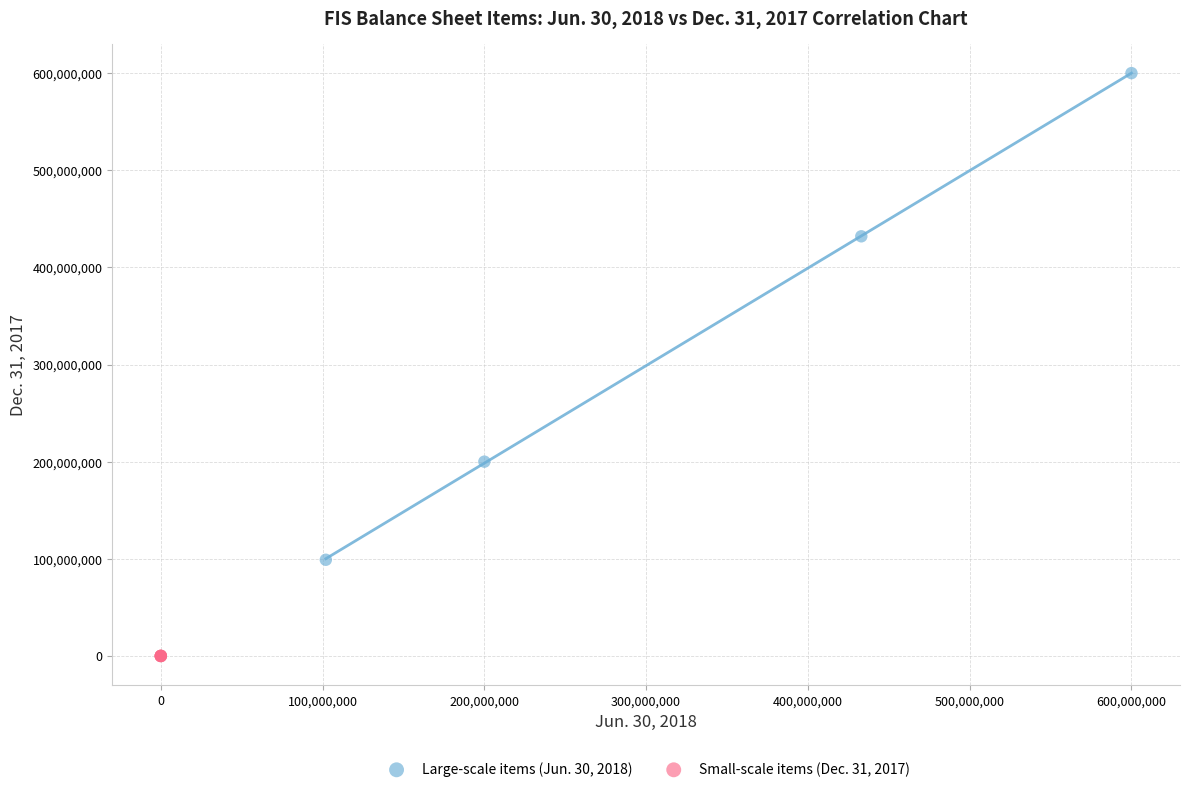

Which series has the largest Y range (max minus min)?

Large-scale items (Jun. 30, 2018)